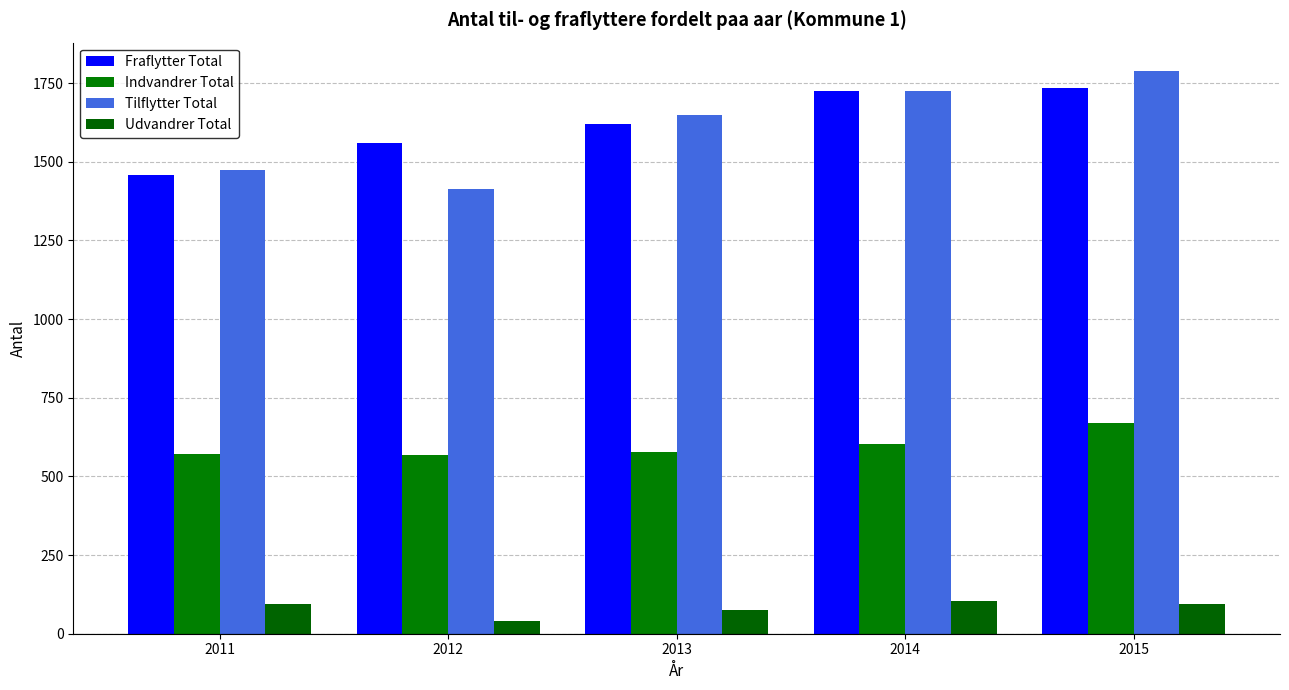

At how many categories does at least one series exceed 1634?

3